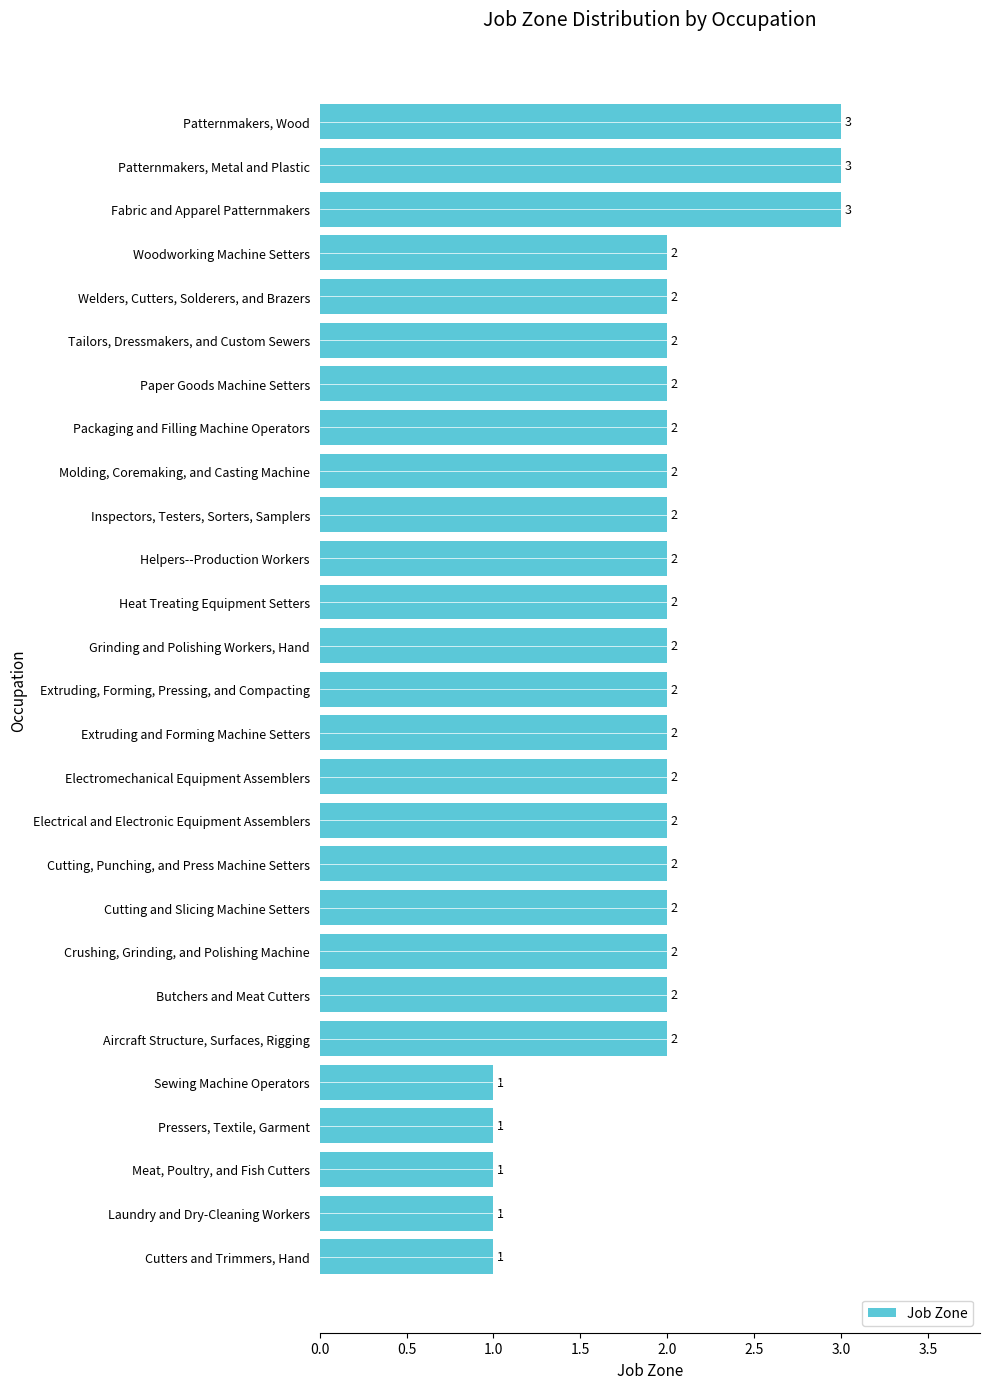

What is the value of the 11th bar from the top?

2